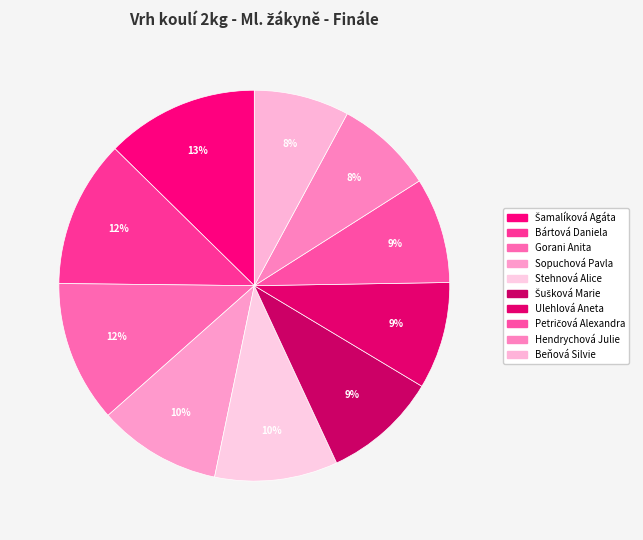

Which has a higher value, Sopuchová Pavla or Šamalíková Agáta?

Šamalíková Agáta